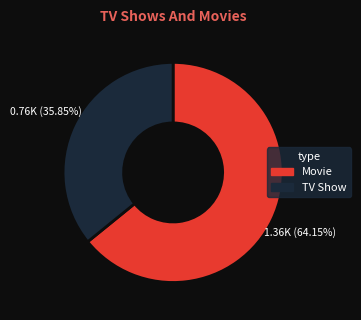

Which category accounts for the majority?

Movie